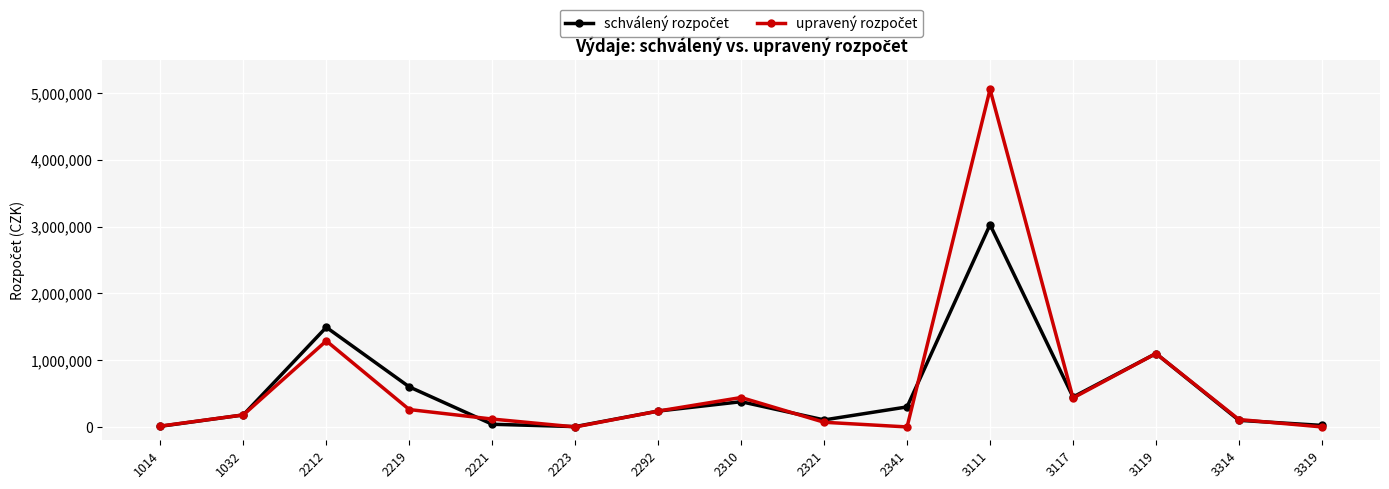

At which category is the sum across all series the highest?

3111